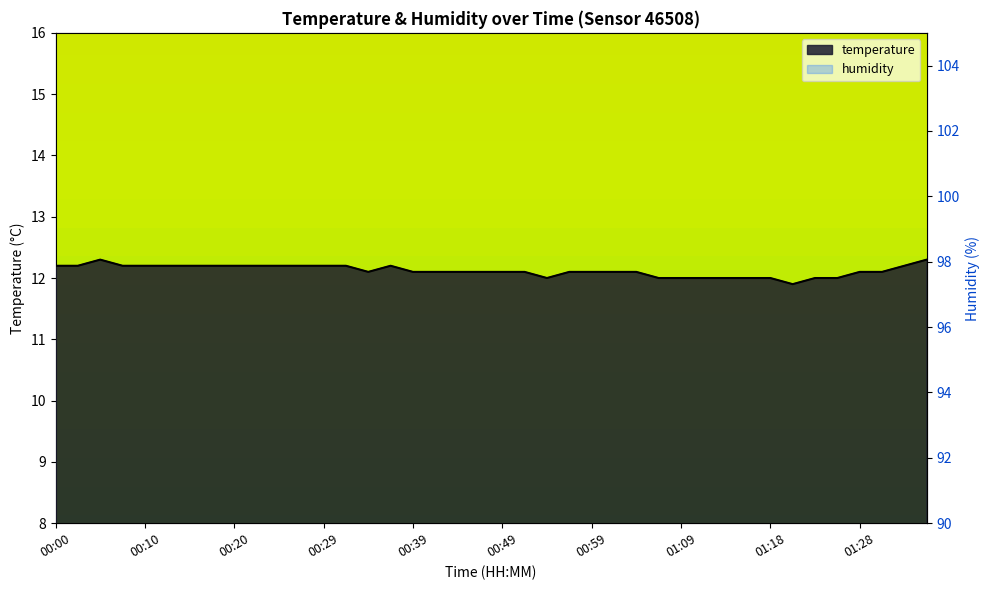

True or false: the data shows 7.4 at 00:00.

False